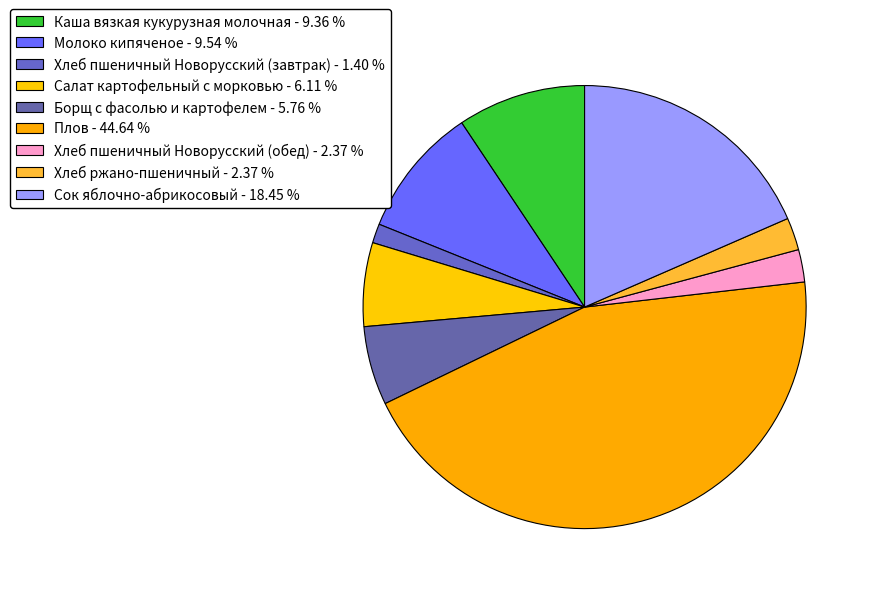

How many slices are in this pie chart?

9